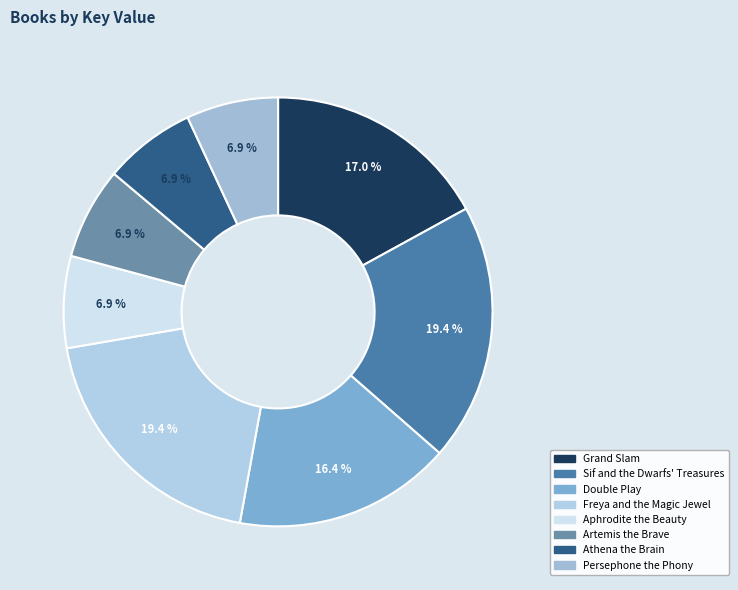

Rank the categories by value from lowest to highest.

Athena the Brain, Persephone the Phony, Aphrodite the Beauty, Artemis the Brave, Double Play, Grand Slam, Freya and the Magic Jewel, Sif and the Dwarfs' Treasures